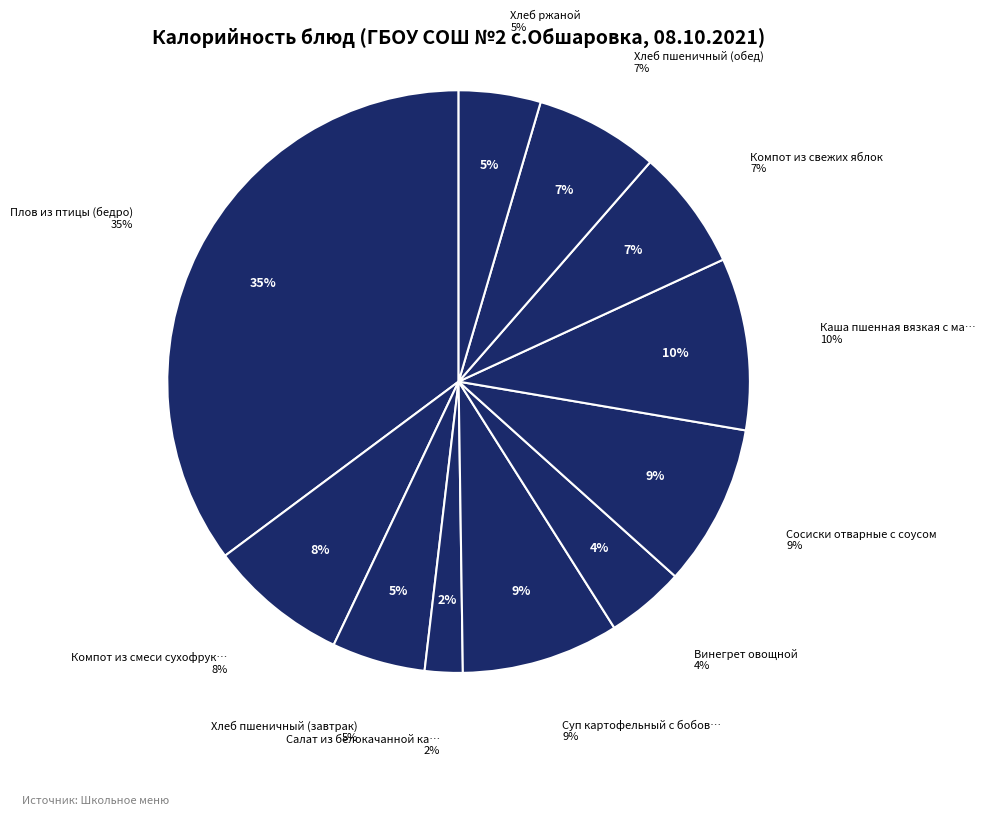

Is there a majority slice in this chart?

No